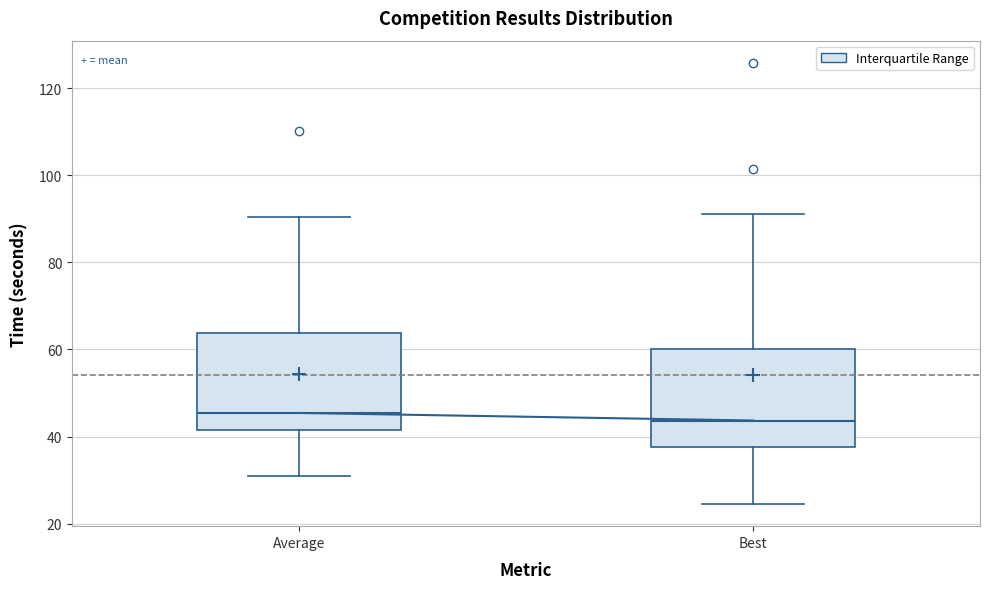

Where does the upper whisker of the box for Average end on the y-axis? The values are not printed on the chart, so give them approximately, as read against the axis.

90